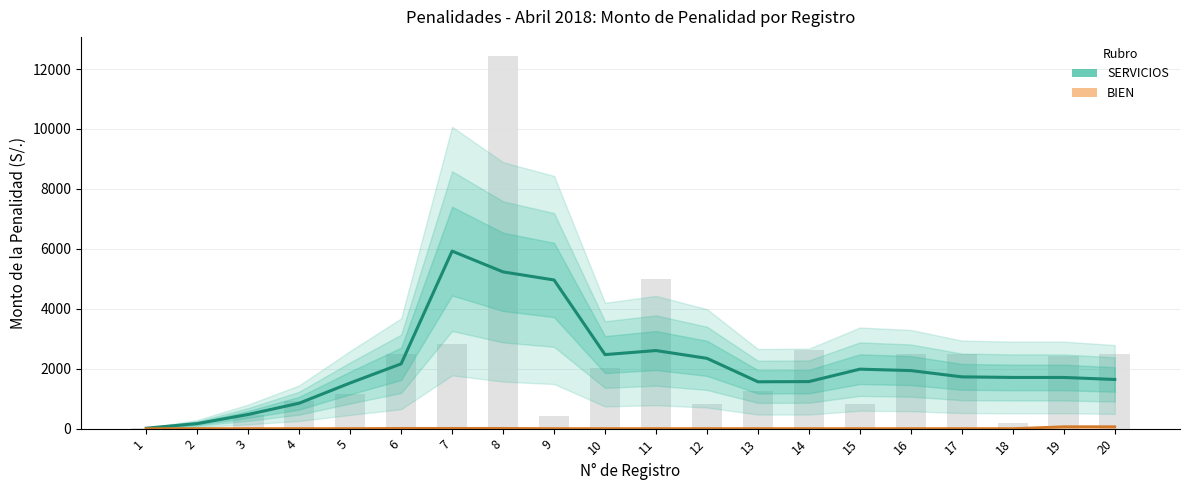

At which label is BIEN closest to 30?

6